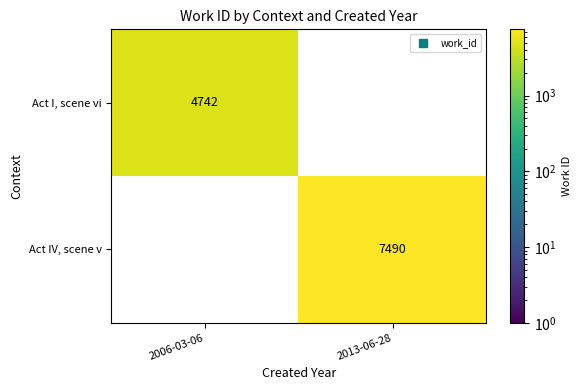

Which series changed the most between 2006-03-06 and 2013-06-28?

Act IV, scene v